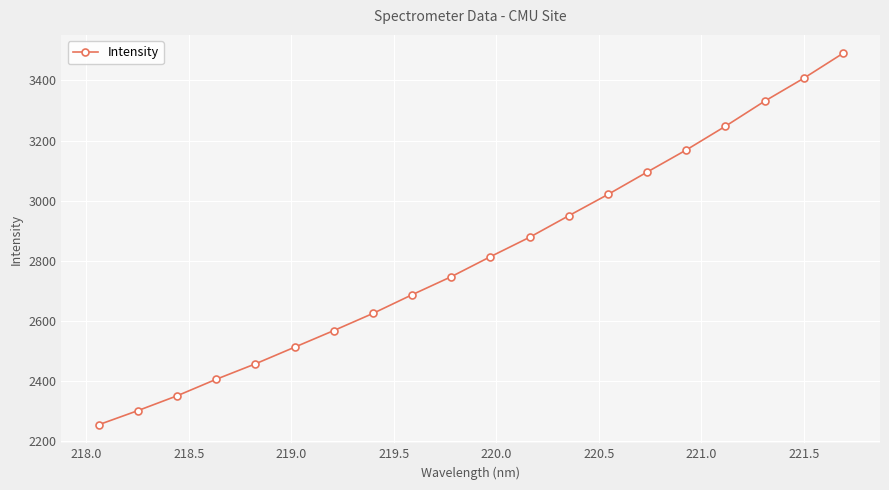

Reading right to left, what are all the values shown in this chart?

3489.7	3407.0	3330.7	3247.5	3168.7	3095.1	3020.7	2949.9	2878.3	2813.8	2747.2	2687.2	2624.9	2567.9	2512.5	2457.2	2405.9	2350.8	2301.6	2254.6